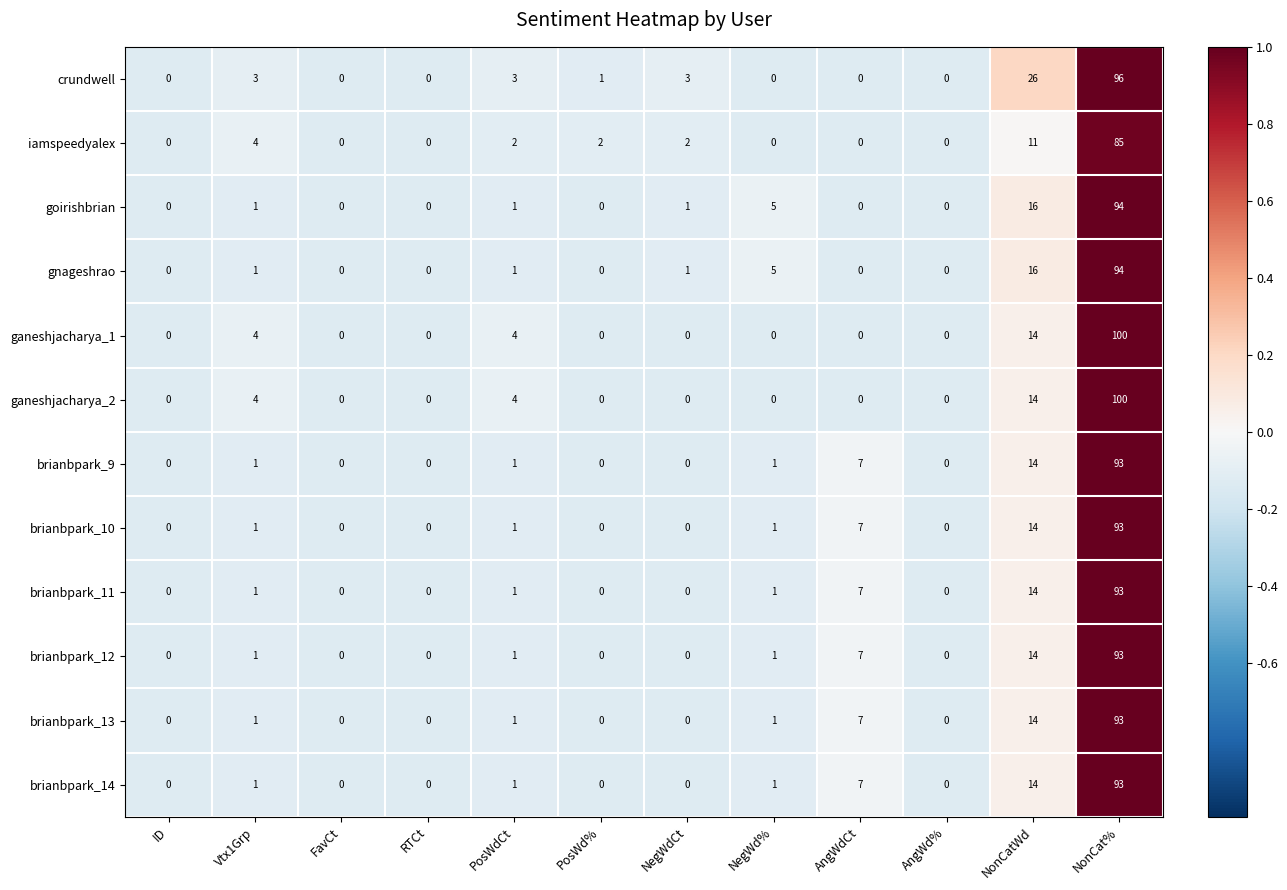

What is the spread (max minus min) of values at NegWdCt?

3